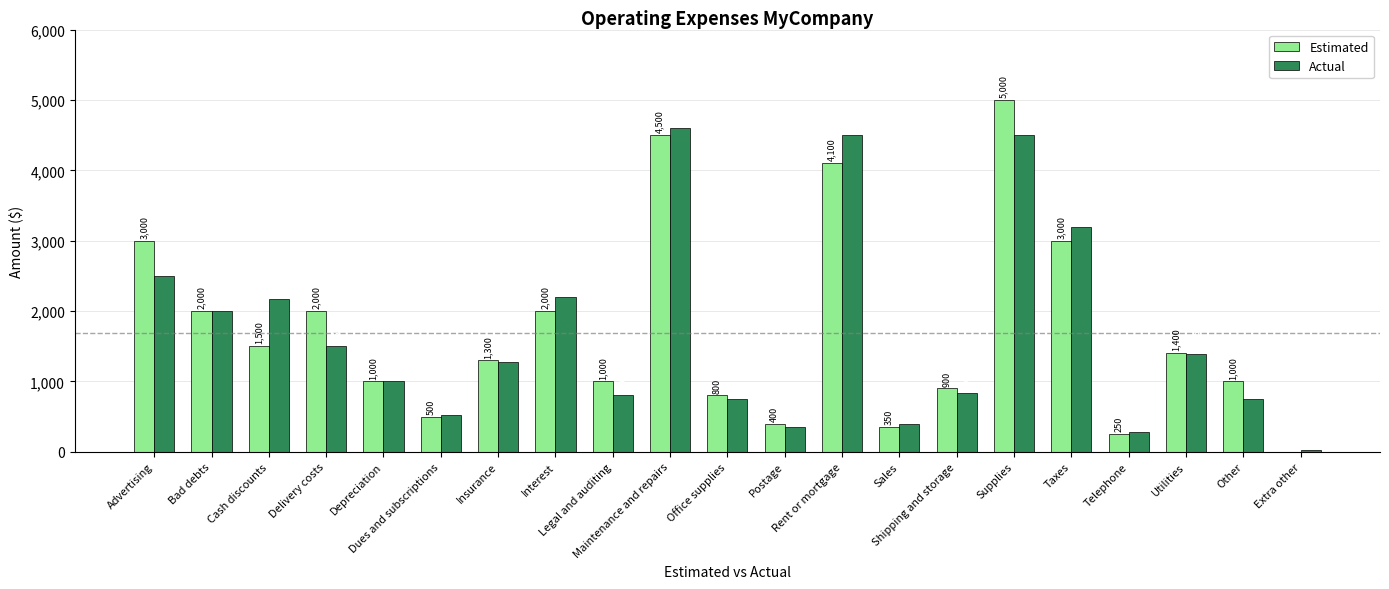

What is the sum of all Actual values?

35560